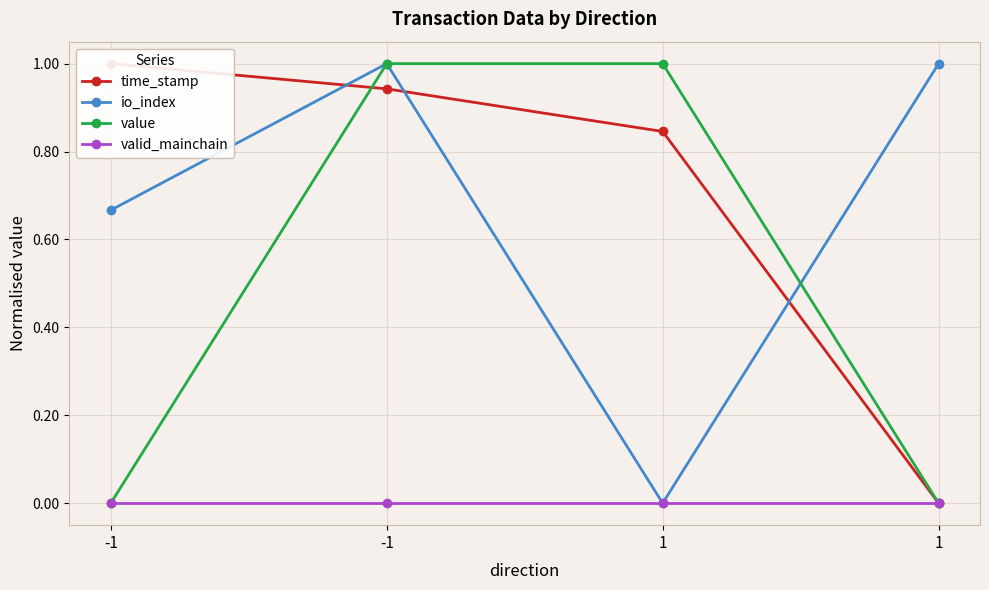

What is the average value of the io_index series?

0.7